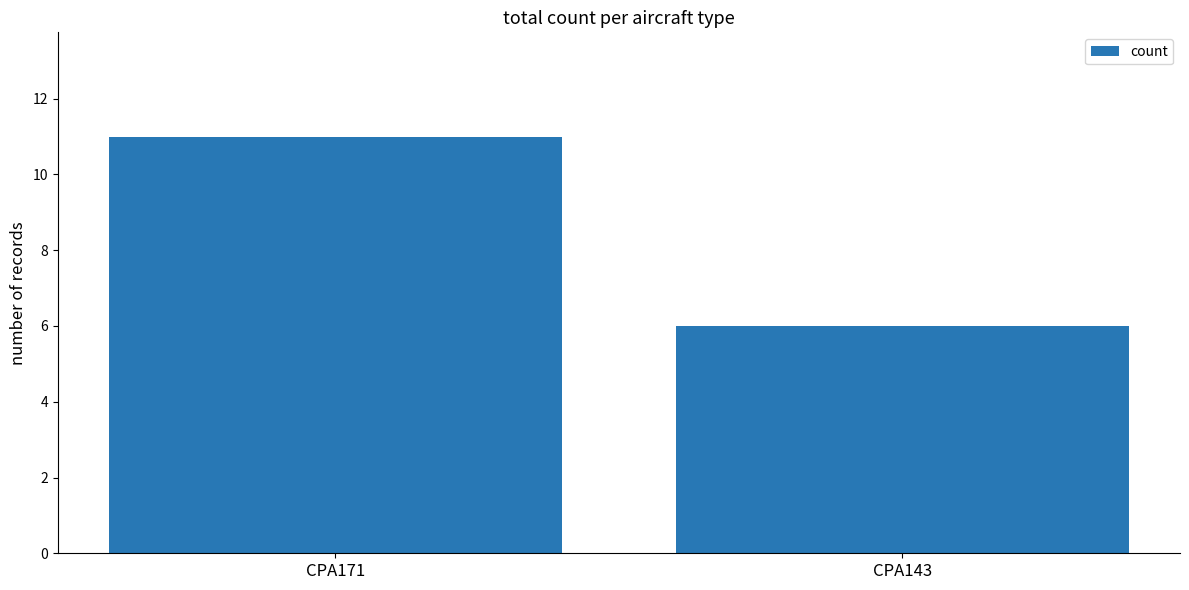

What is the change in value from CPA171 to CPA143?

-5